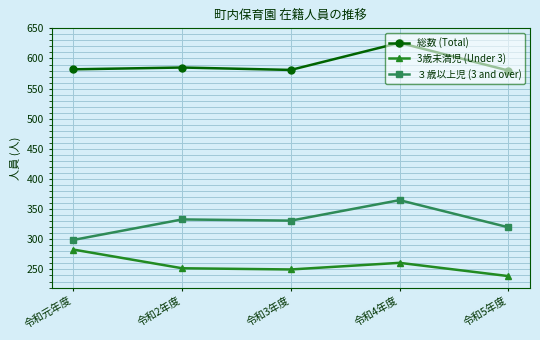

True or false: 総数 (Total) and ３歳以上児 (3 and over) intersect in this chart.

False